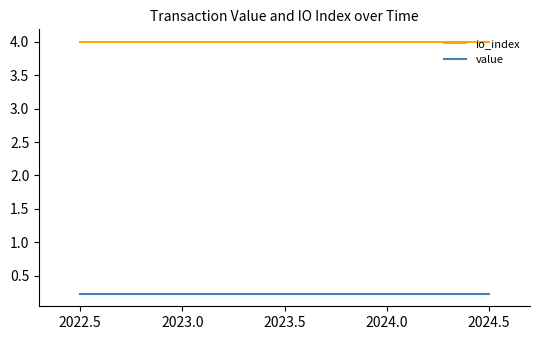

Reading left to right, transcribe all the data shown in this chart.

io_index: 4.0	4.0	4.0	4.0	4.0	4.0	4.0	4.0	4.0	4.0	4.0	4.0	4.0	4.0	4.0	4.0	4.0	4.0	4.0	4.0	4.0	4.0	4.0	4.0	4.0
value: 0.2	0.2	0.2	0.2	0.2	0.2	0.2	0.2	0.2	0.2	0.2	0.2	0.2	0.2	0.2	0.2	0.2	0.2	0.2	0.2	0.2	0.2	0.2	0.2	0.2